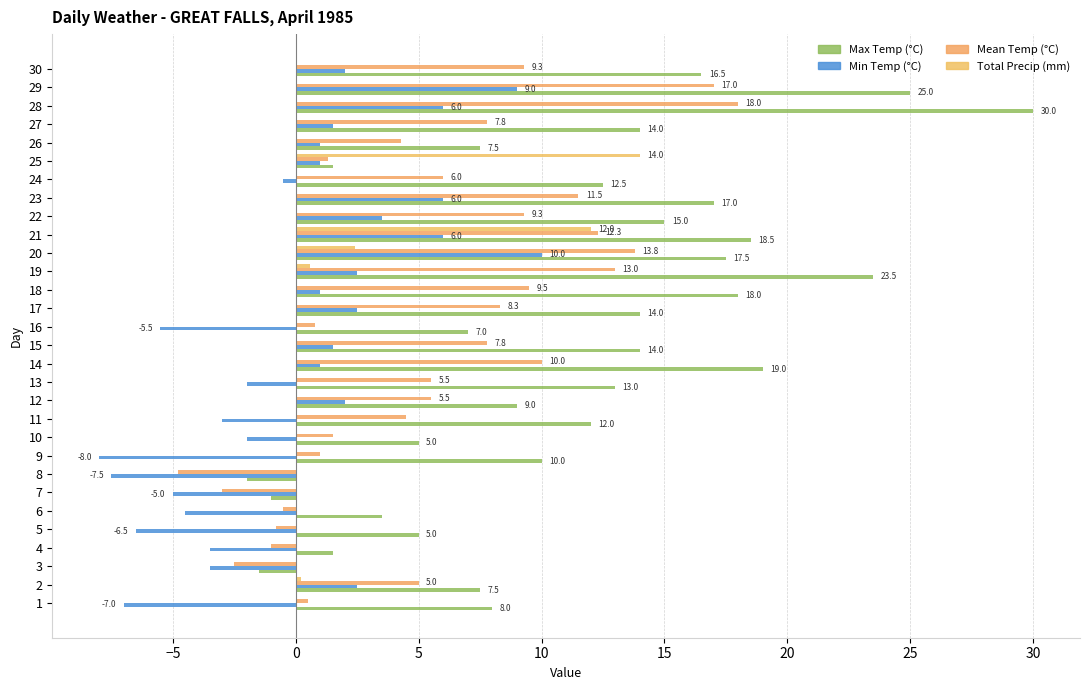

True or false: Mean Temp (°C) has a value of 0.4 at 15.

False